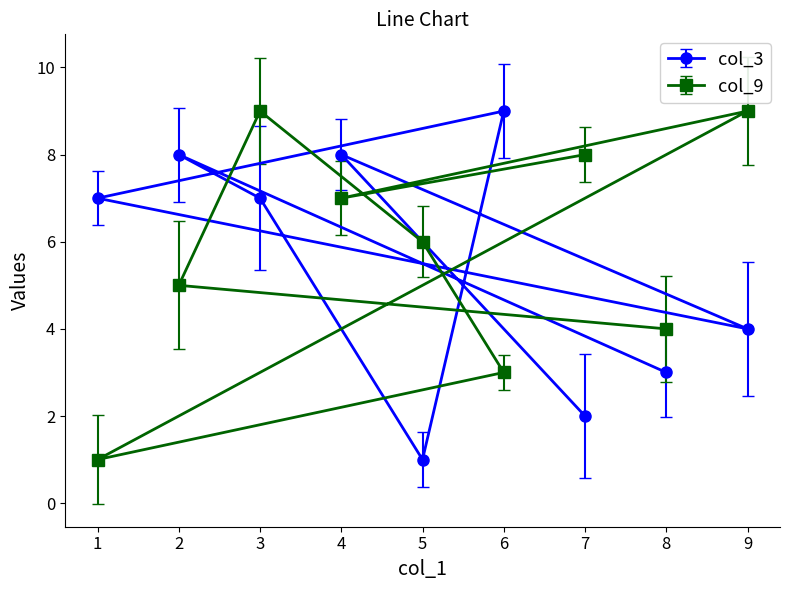

Reading right to left, what are all the values shown in this chart?

col_3: 4	3	2	9	1	8	7	8	7
col_9: 9	4	8	3	6	7	9	5	1